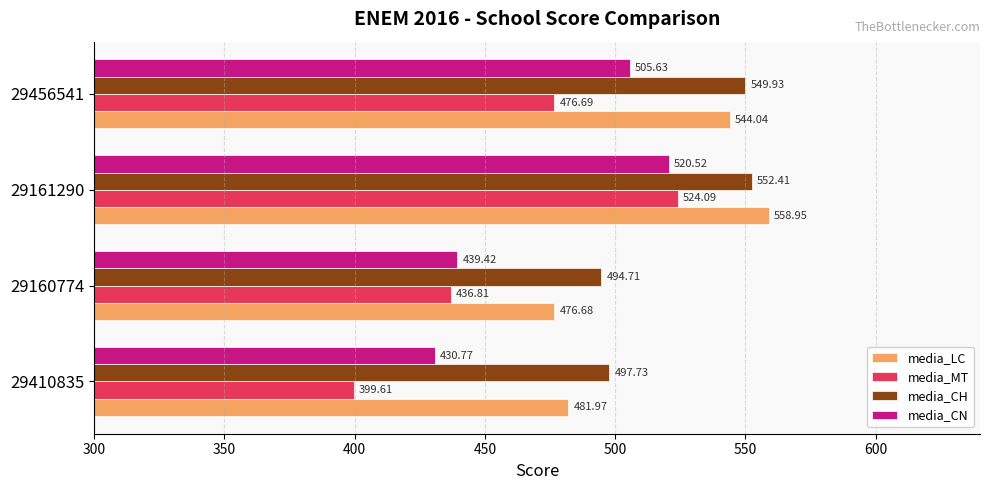

How many values in the media_CN series exceed 505?

2